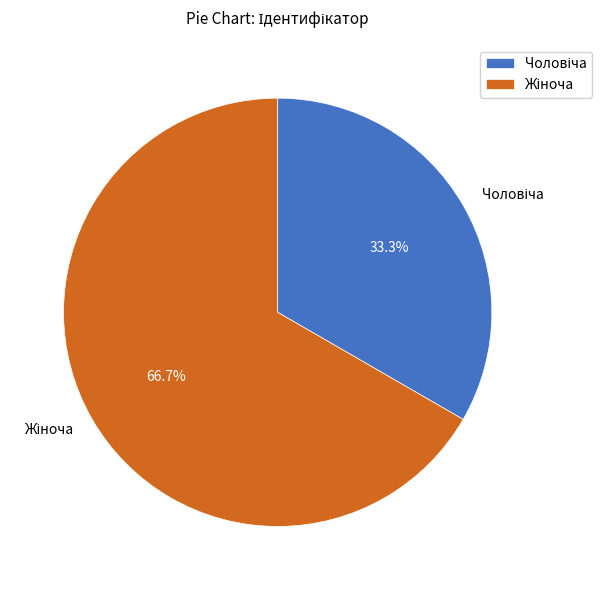

What percentage is the Чоловіча slice, to the nearest percent?

33%